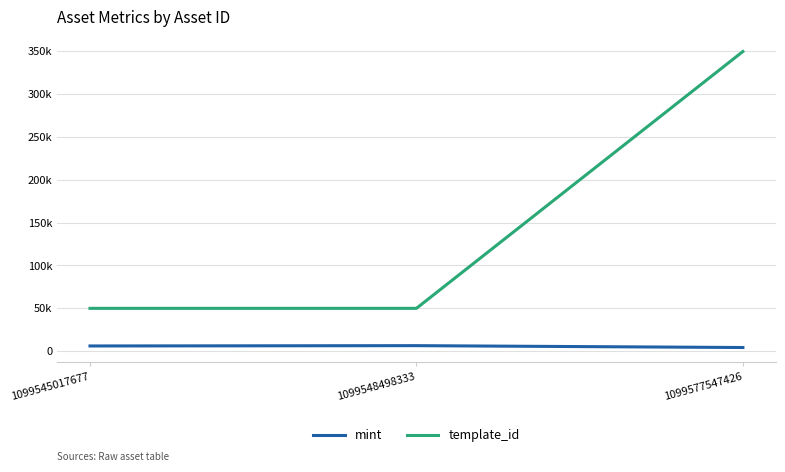

Reading left to right, list all the values displayed in this chart.

mint: 5949	6314	4140
template_id: 49849	49849	349523